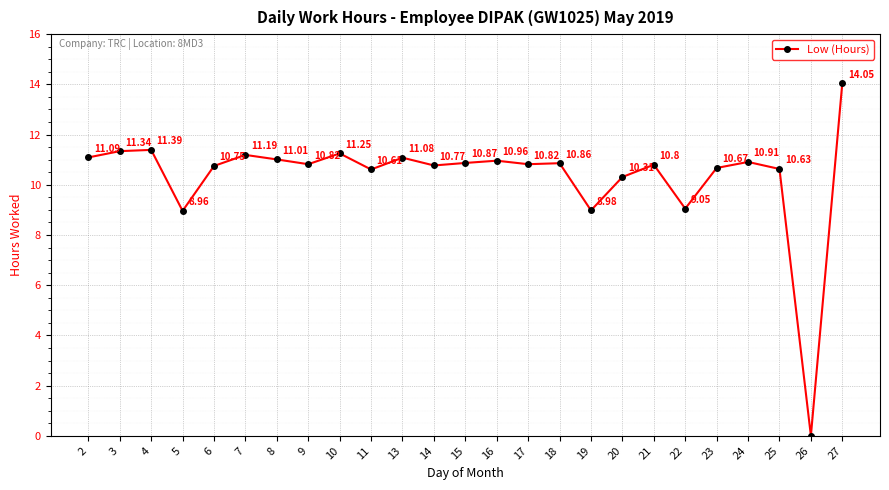

What is the change in value from 3 to 17?

-0.5